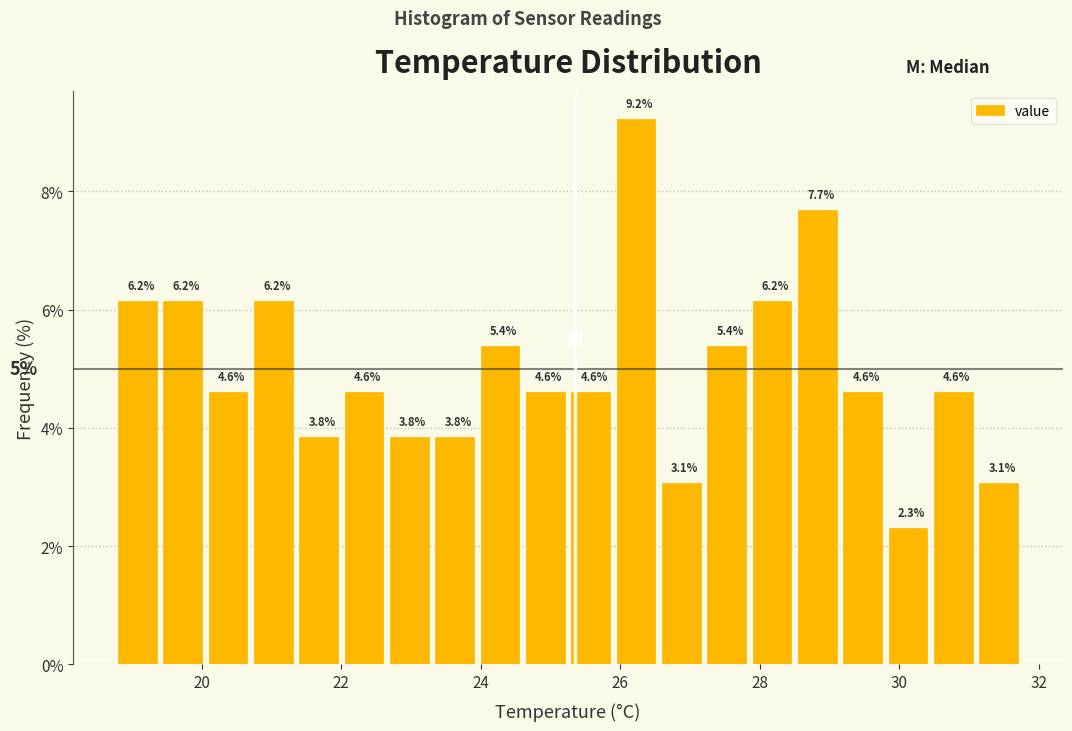

Around what value on the x-axis is the tallest bar? Give the approximate position of its centre, as read against the axis.

26.2